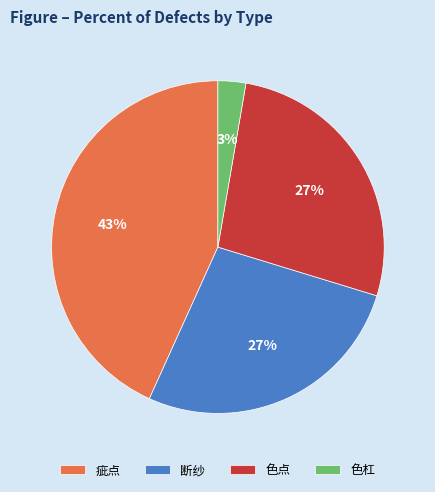

To the nearest percent, what is the combined percentage of 色点 and 断纱?

54%